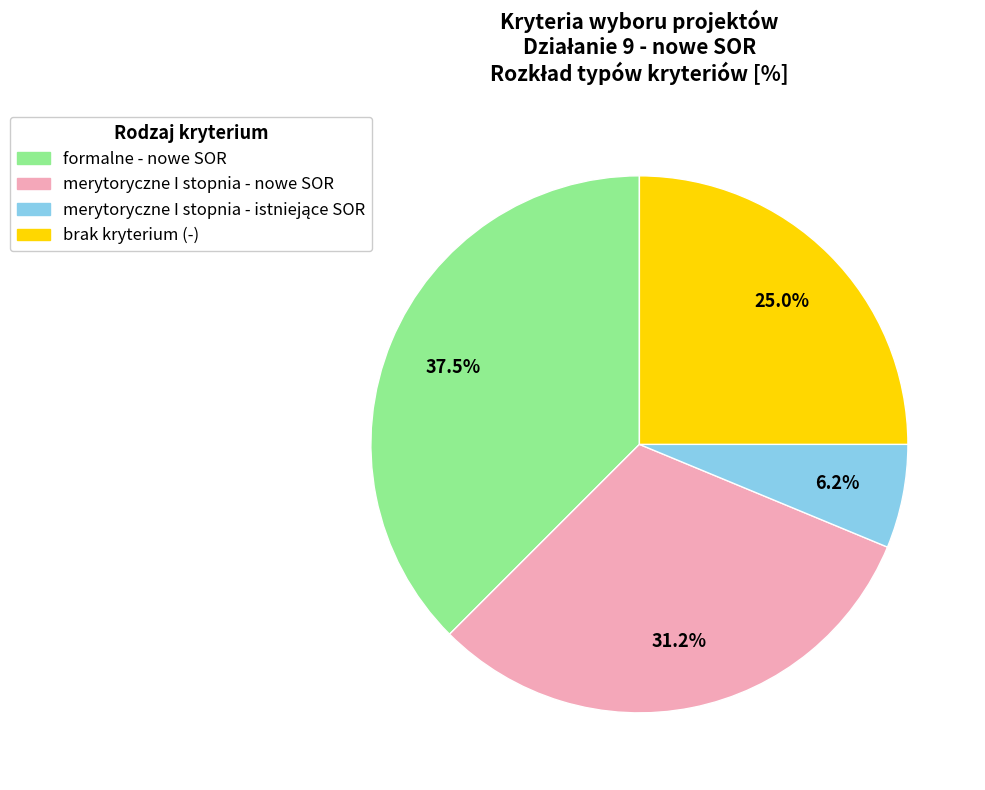

True or false: brak kryterium (-) accounts for 25% of the total.

True